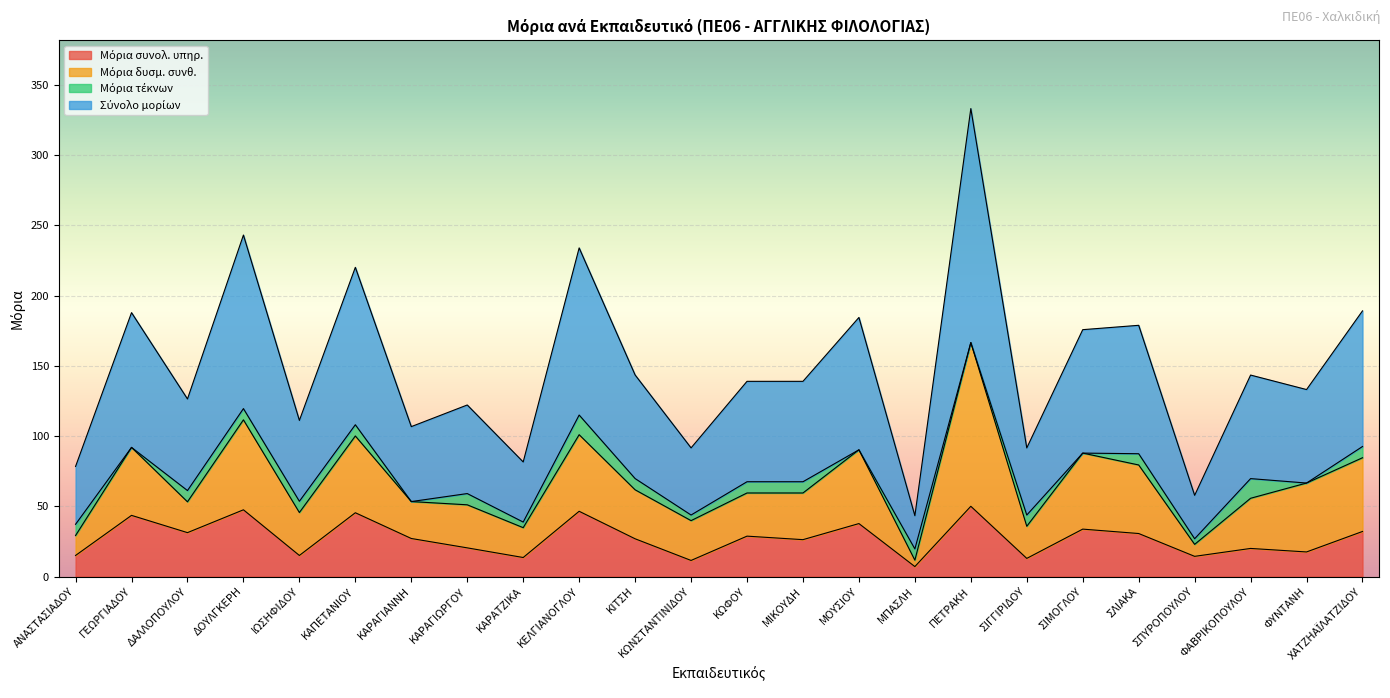

At which category is the sum across all series the highest?

ΠΕΤΡΑΚΗ